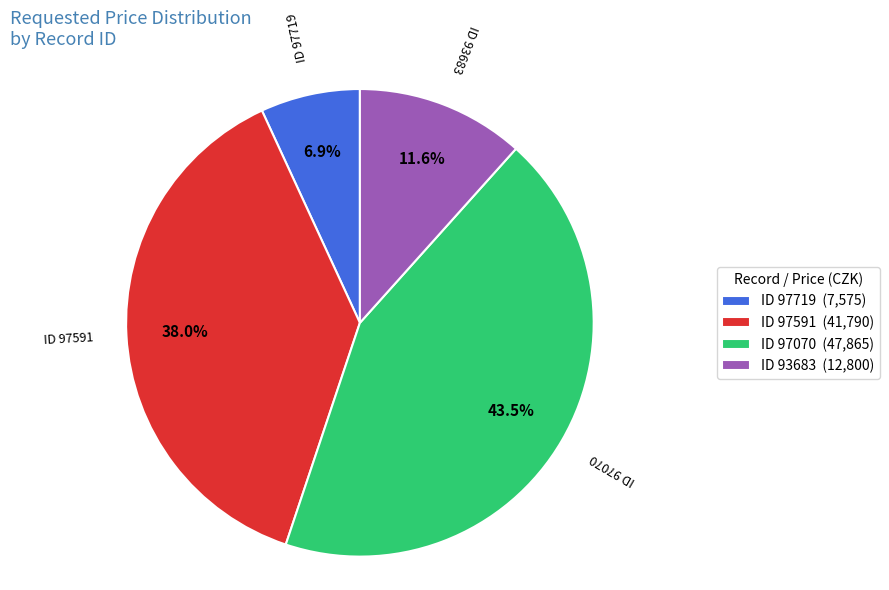

Does any single category account for the majority?

No